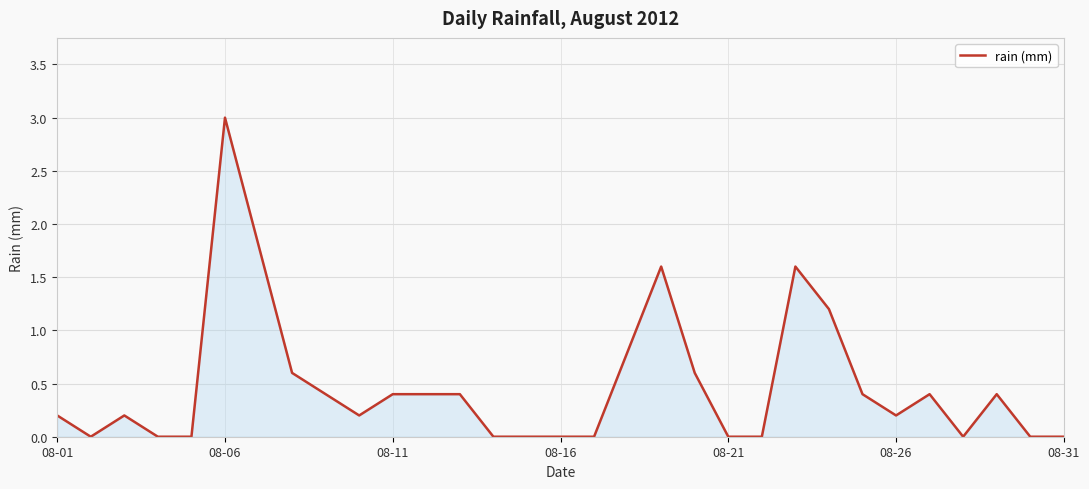

What is the sum of all values?

14.8